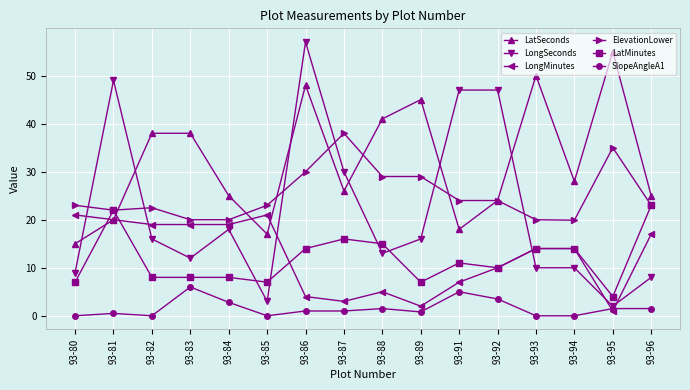

Which series has the largest total across all categories?

LatSeconds